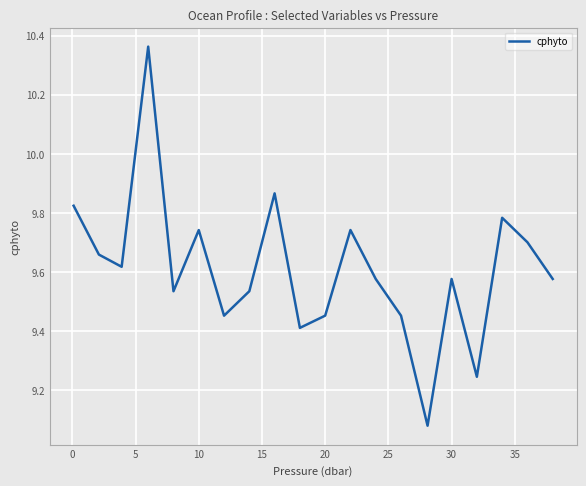

What is the difference between the maximum and minimum values?

1.3